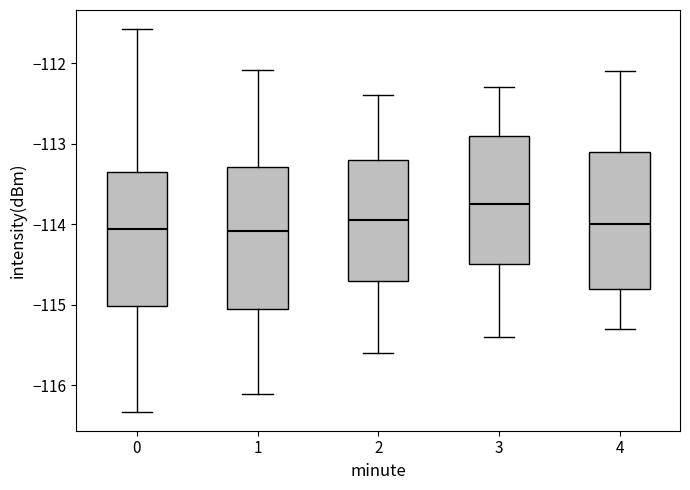

Where is the upper edge of the box at x = 1 on the y-axis? The values are not printed on the chart, so give them approximately, as read against the axis.

-113.3